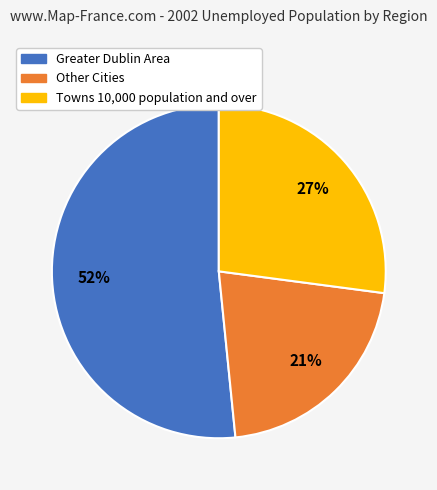

Between Other Cities and Towns 10,000 population and over, which is larger?

Towns 10,000 population and over